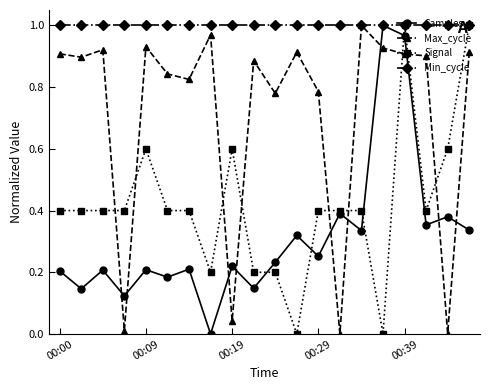

True or false: Samples and Max_cycle cross at least once.

True